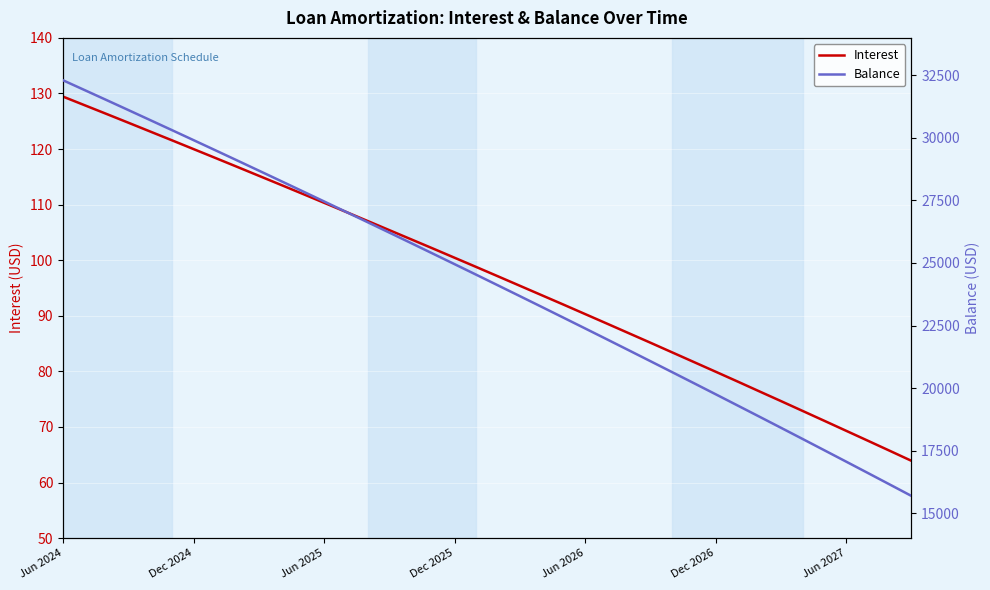

At how many categories does at least one series exceed 23194?

23